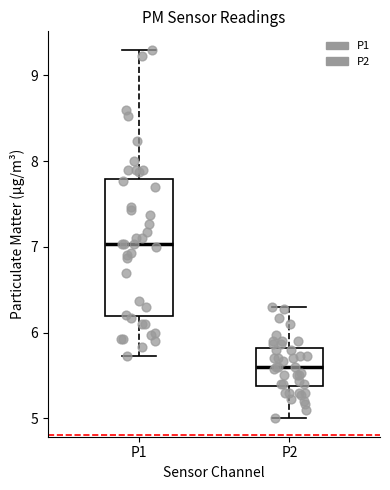

Reading left to right, transcribe this box plot: for each box, give where its median line is, the range the box spans, and where its two whiskers end, as read against the y-axis. The values are not printed on the chart, so give them approximately, as read against the axis.

P1: median 7.0, box 6.2 to 7.8, whiskers 5.7 to 9.3
P2: median 5.6, box 5.4 to 5.8, whiskers 5.0 to 6.3